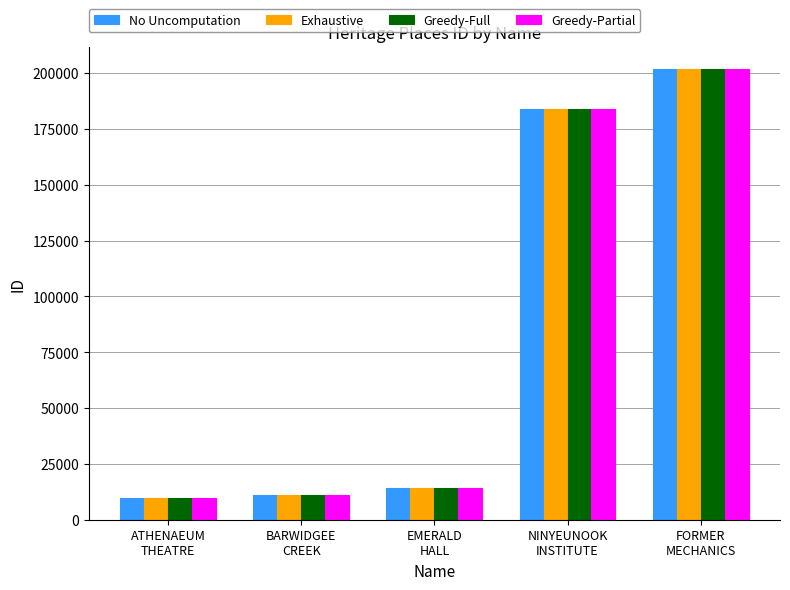

What is the highest value of the No Uncomputation series?

201600